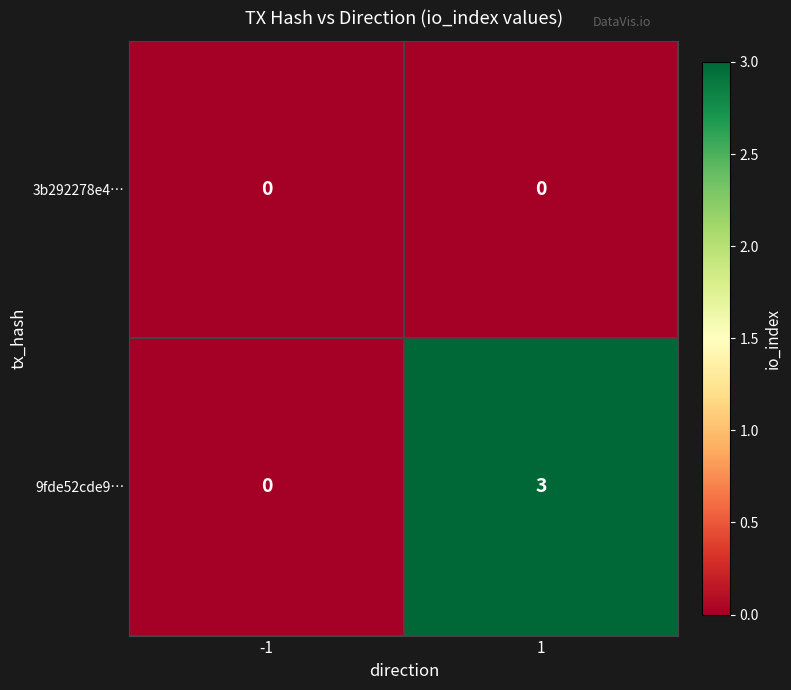

Which series has the widest spread of values?

9fde52cde9…